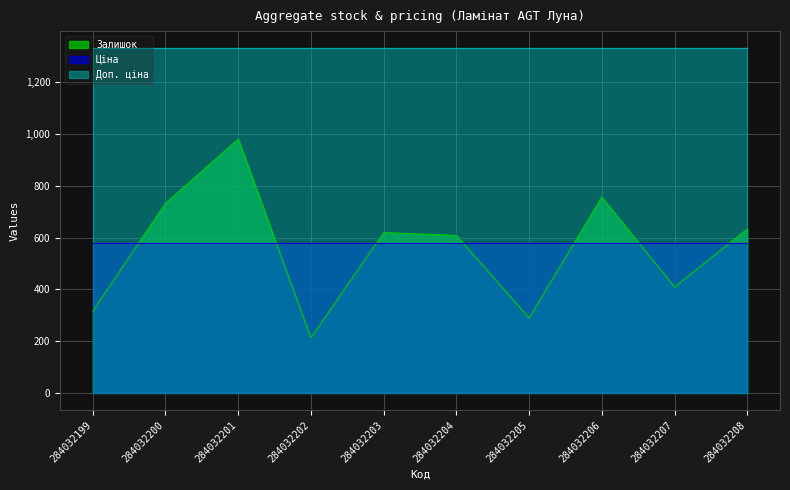

Reading left to right, what are all the values shown in this chart?

Залишок: 316.0	732.0	980.0	213.0	619.0	608.0	290.0	756.0	409.0	633.0
Ціна: 580.4	580.4	580.4	580.4	580.4	580.4	580.4	580.4	580.4	580.4
Доп. ціна: 1330.3	1330.3	1330.3	1330.3	1330.3	1330.3	1330.3	1330.3	1330.3	1330.3